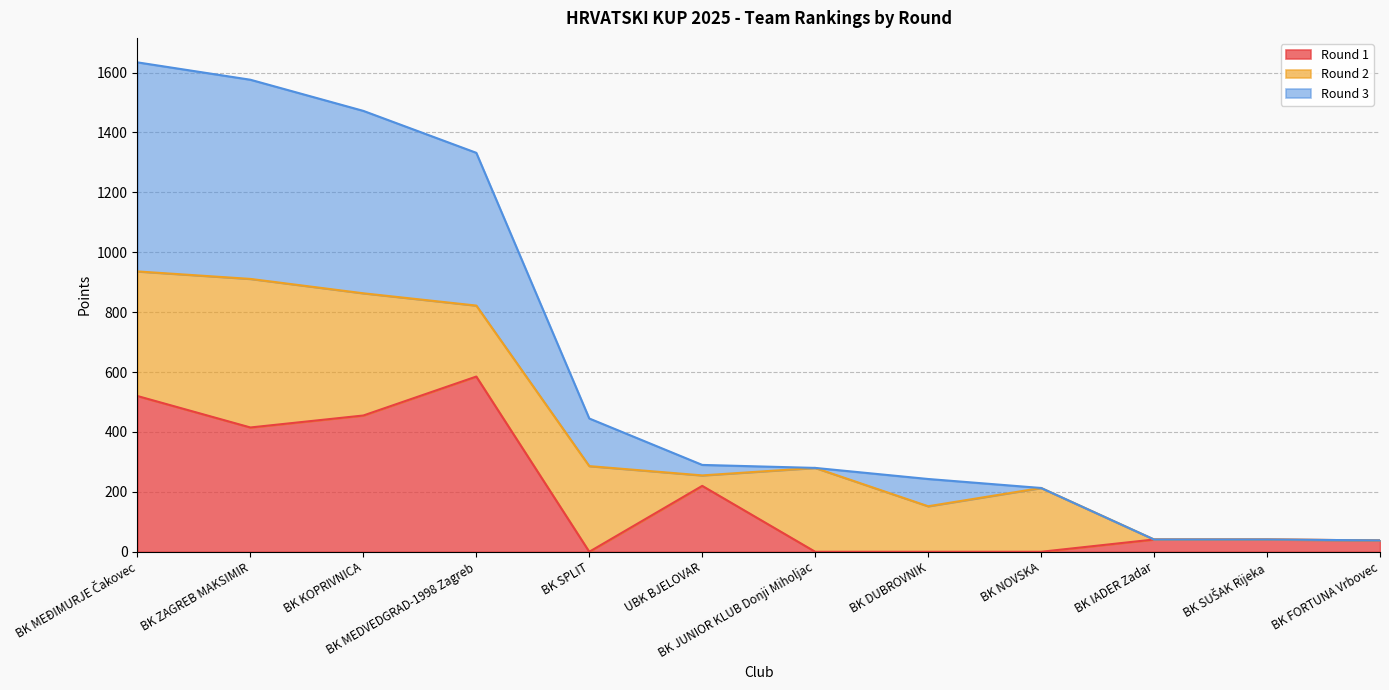

True or false: Round 3 has more than 2 interior local peaks.

False